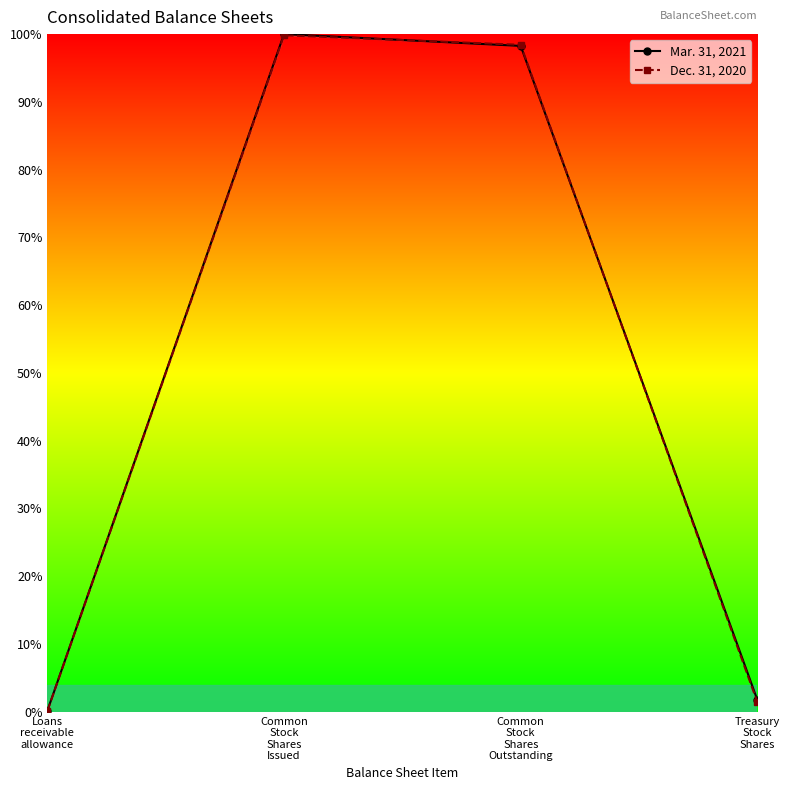

What is the total value across all series at Common
Stock
Shares
Issued?

199.8